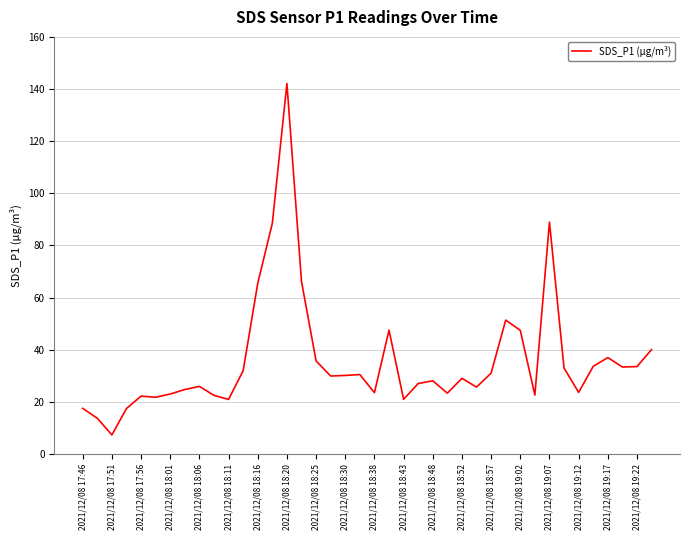

What is the smallest value displayed?

7.3